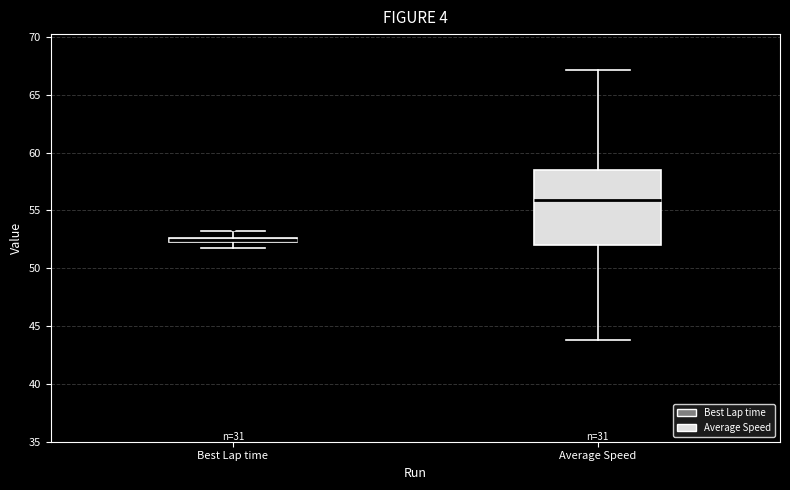

Where does the lower whisker of the box for Average Speed end on the y-axis? The values are not printed on the chart, so give them approximately, as read against the axis.

44.0